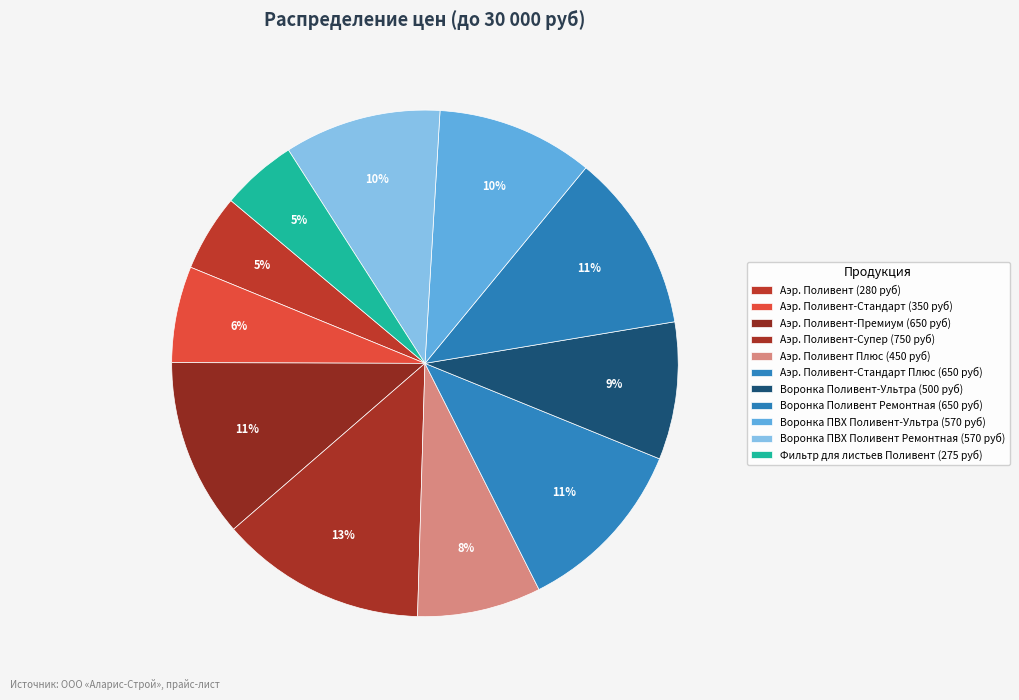

How many segments does this pie chart have?

11